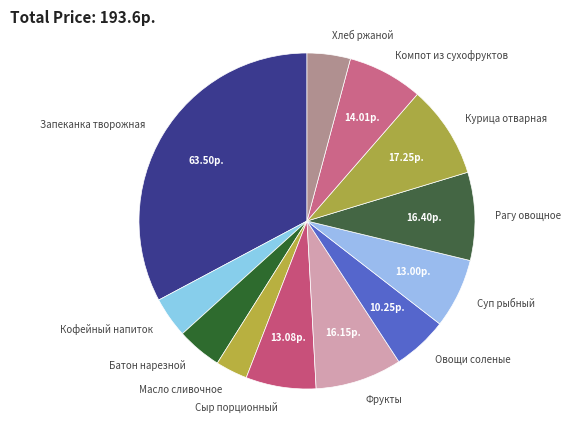

Between Компот из сухофруктов and Хлеб ржаной, which is larger?

Компот из сухофруктов